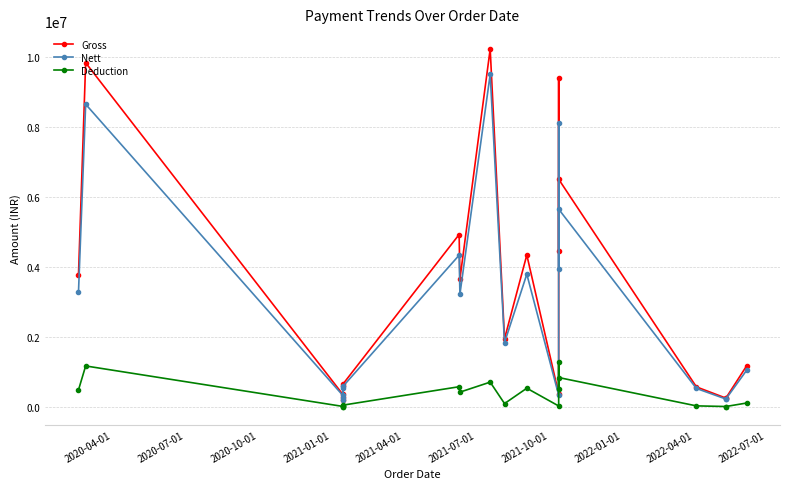

What is the difference between the maximum and minimum values in the Deduction series?

1274302